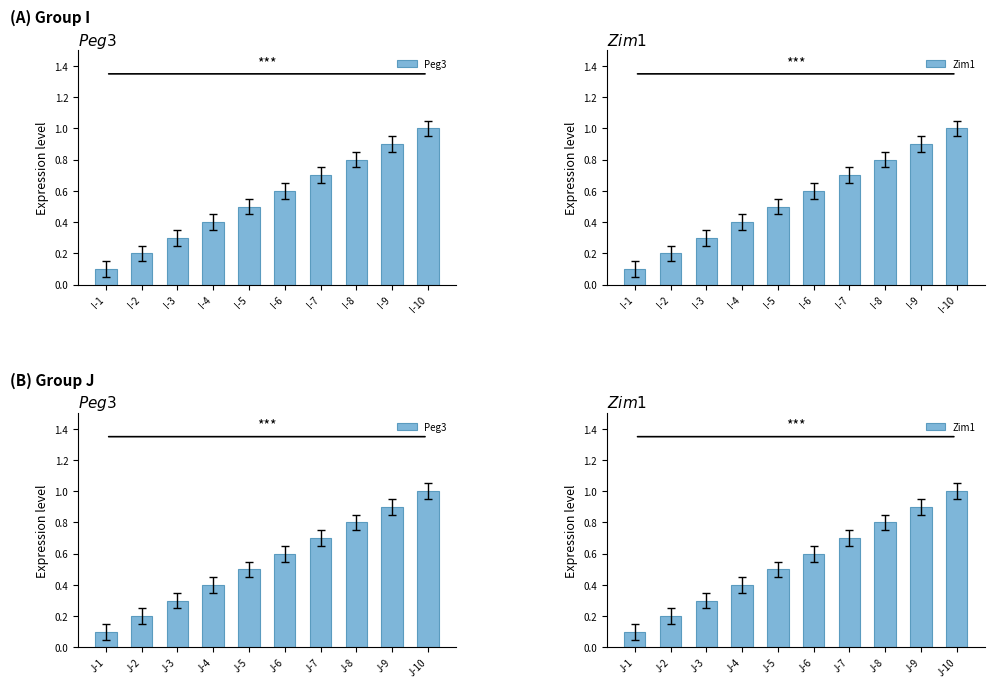

List the series in order of their peak value, lowest first.

Peg3, Zim1